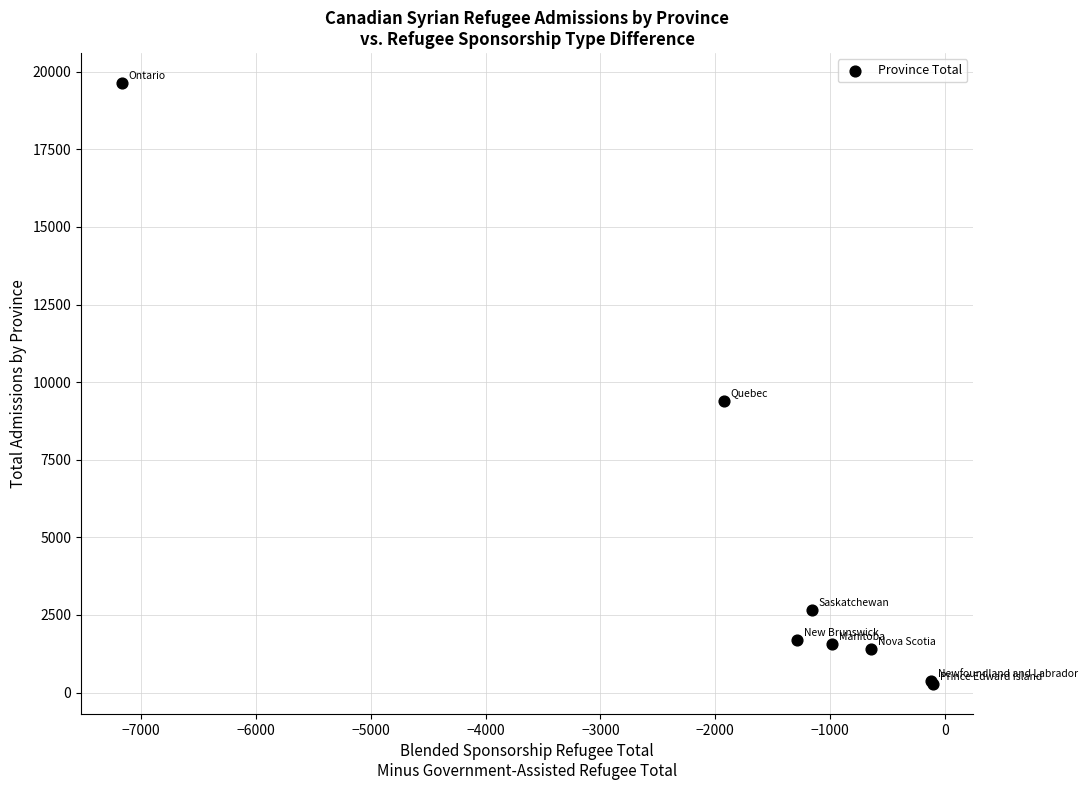

What Y value in the scatter plot is closest to 9952?

9405